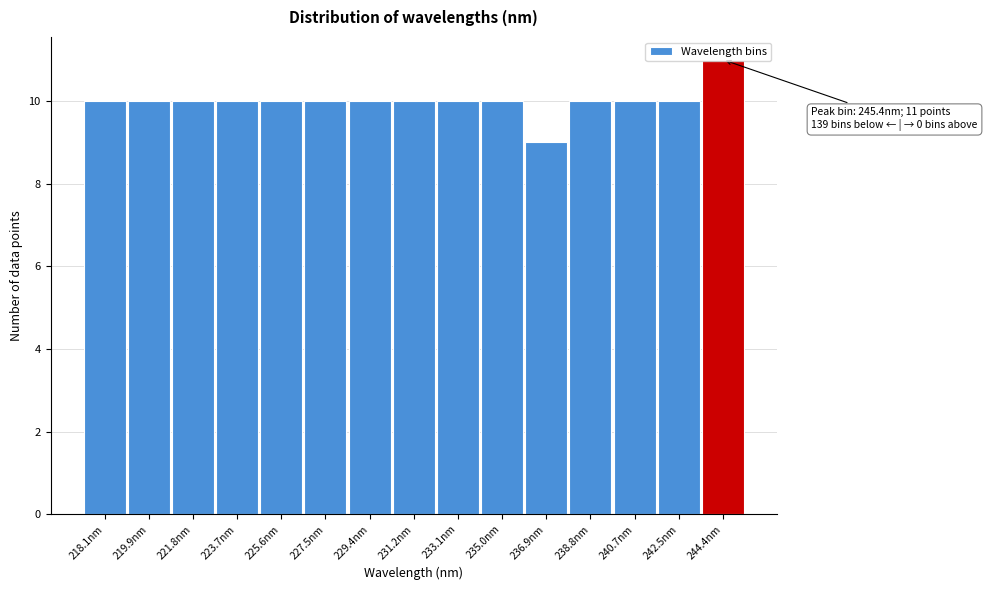

What is the label of the 13th bar from the right?

221.8nm